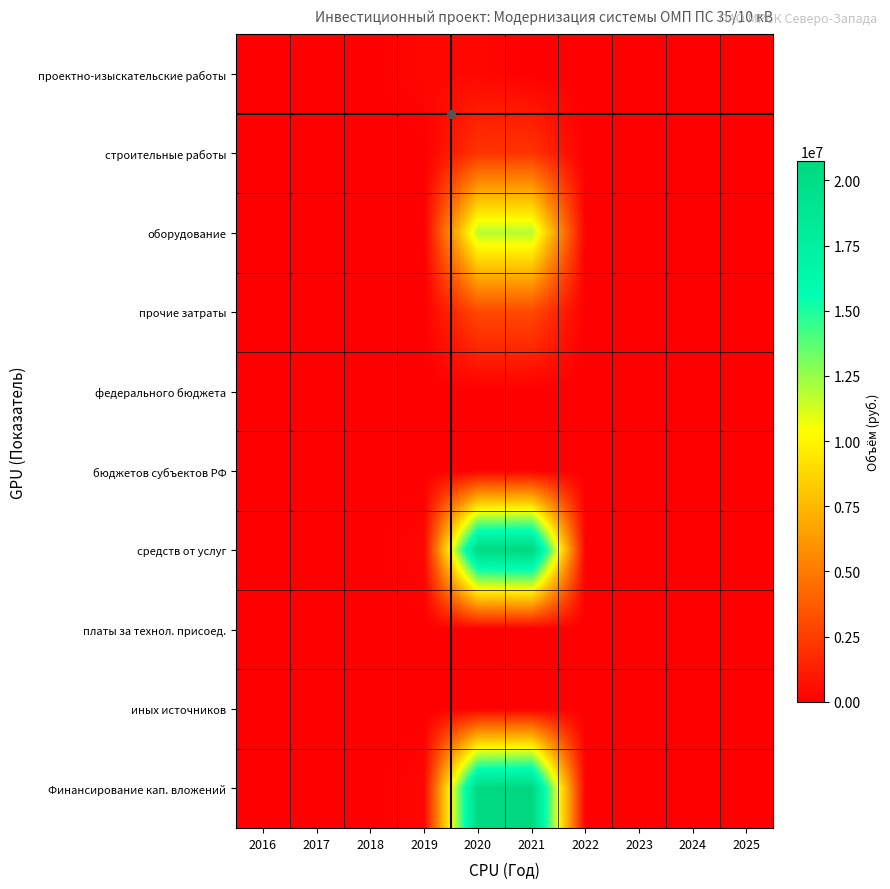

Reading right to left, extract all data points from this chart.

проектно-изыскательские работы: 2025=0	2024=0	2023=0	2022=0	2021=0	2020=336789	2019=336789	2018=0	2017=0	2016=0
строительные работы: 2025=0	2024=0	2023=0	2022=0	2021=2141289	2020=2141289	2019=0	2018=0	2017=0	2016=0
оборудование: 2025=0	2024=0	2023=0	2022=0	2021=11855462	2020=11855462	2019=0	2018=0	2017=0	2016=0
прочие затраты: 2025=0	2024=0	2023=0	2022=0	2021=3012957	2020=3012957	2019=0	2018=0	2017=0	2016=0
федерального бюджета: 2025=0	2024=0	2023=0	2022=0	2021=0	2020=0	2019=0	2018=0	2017=0	2016=0
бюджетов субъектов РФ: 2025=0	2024=0	2023=0	2022=0	2021=0	2020=0	2019=0	2018=0	2017=0	2016=0
средств от услуг: 2025=0	2024=0	2023=0	2022=0	2021=20748439	2020=20411650	2019=336789	2018=0	2017=0	2016=0
платы за технол. присоед.: 2025=0	2024=0	2023=0	2022=0	2021=0	2020=0	2019=0	2018=0	2017=0	2016=0
иных источников: 2025=0	2024=0	2023=0	2022=0	2021=0	2020=0	2019=0	2018=0	2017=0	2016=0
Финансирование кап. вложений: 2025=0	2024=0	2023=0	2022=0	2021=20748439	2020=20411650	2019=336789	2018=0	2017=0	2016=0